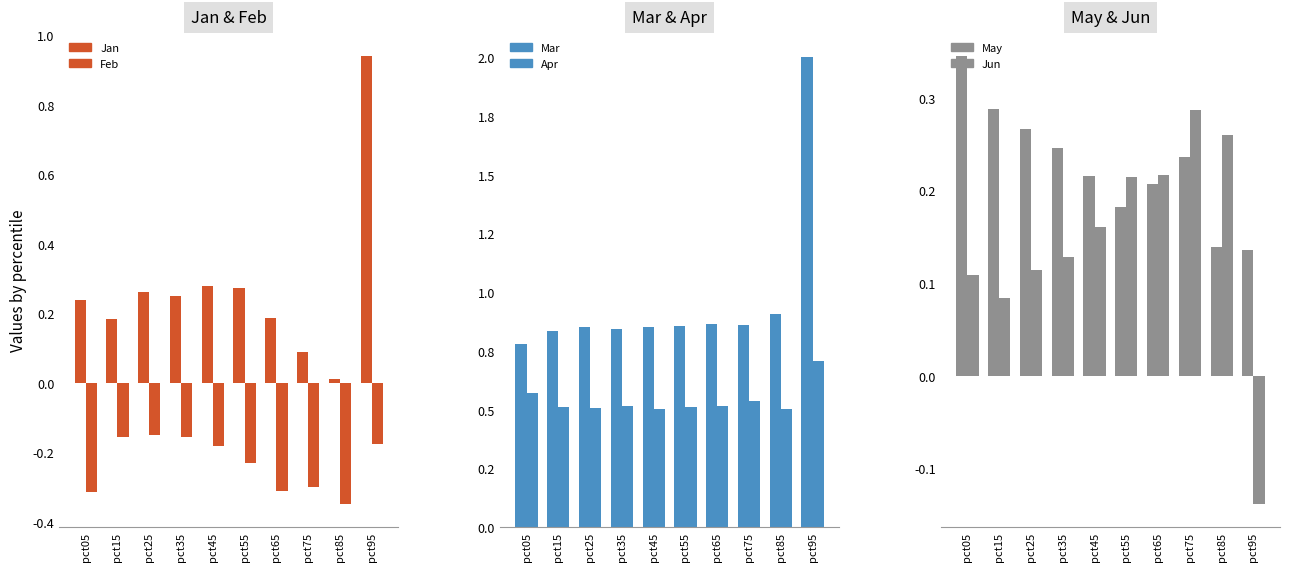

The Mar series shows 2.0 at pct95. True or false?

True